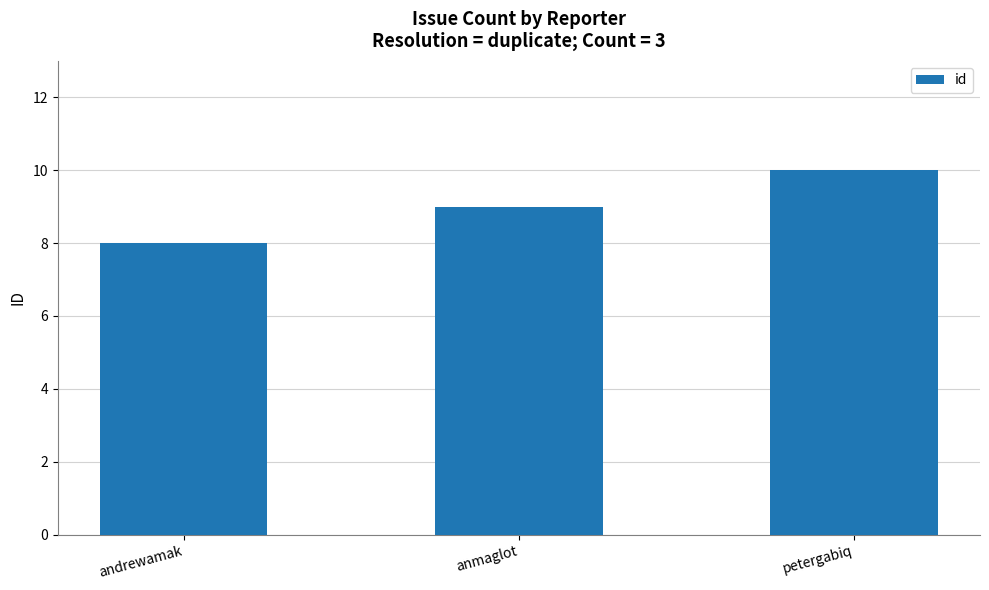

What is the difference between the second highest and minimum values?

1